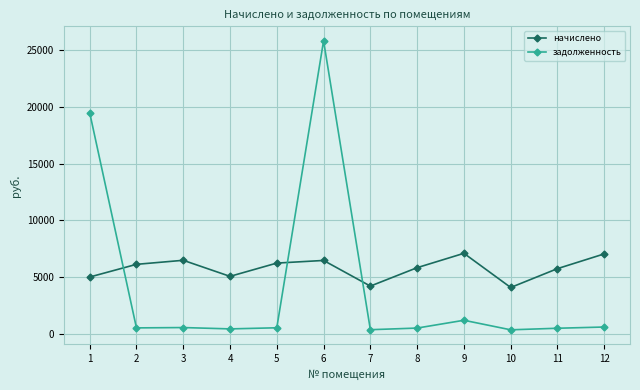

How many interior local peaks does the начислено series have?

3